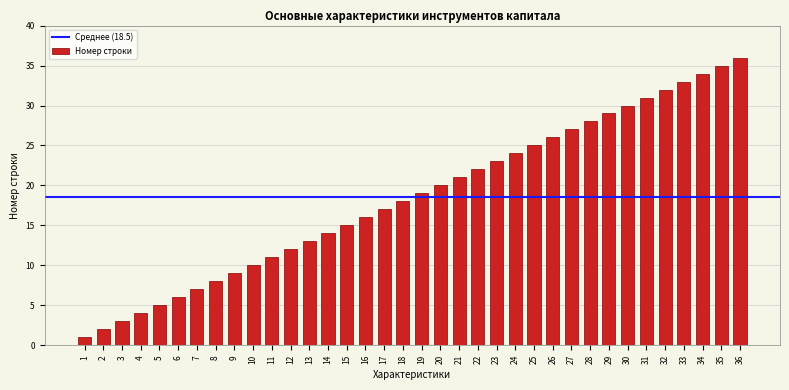

True or false: the data shows 2 at 10.

False